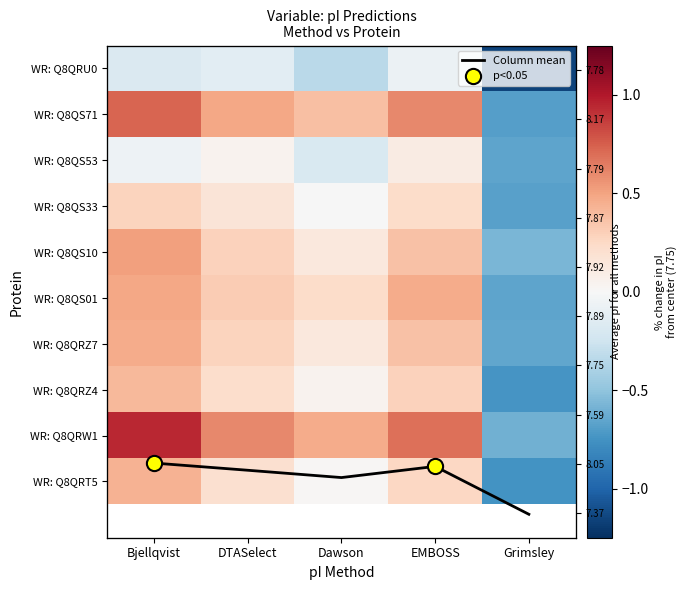

How many WR: Q8QS10 values are between 0 and 1?

4